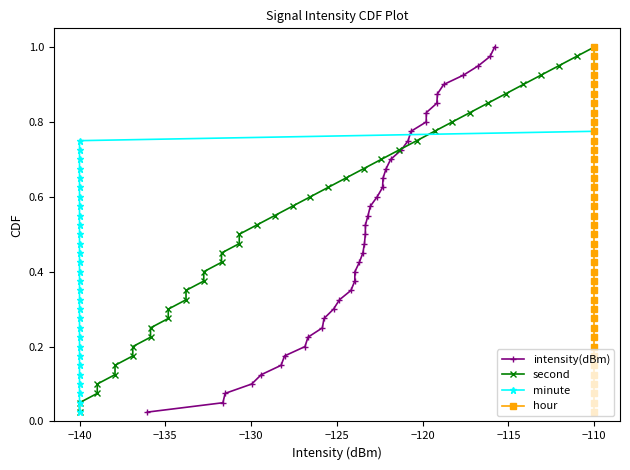

True or false: intensity(dBm) has more than 0 interior local peaks.

False